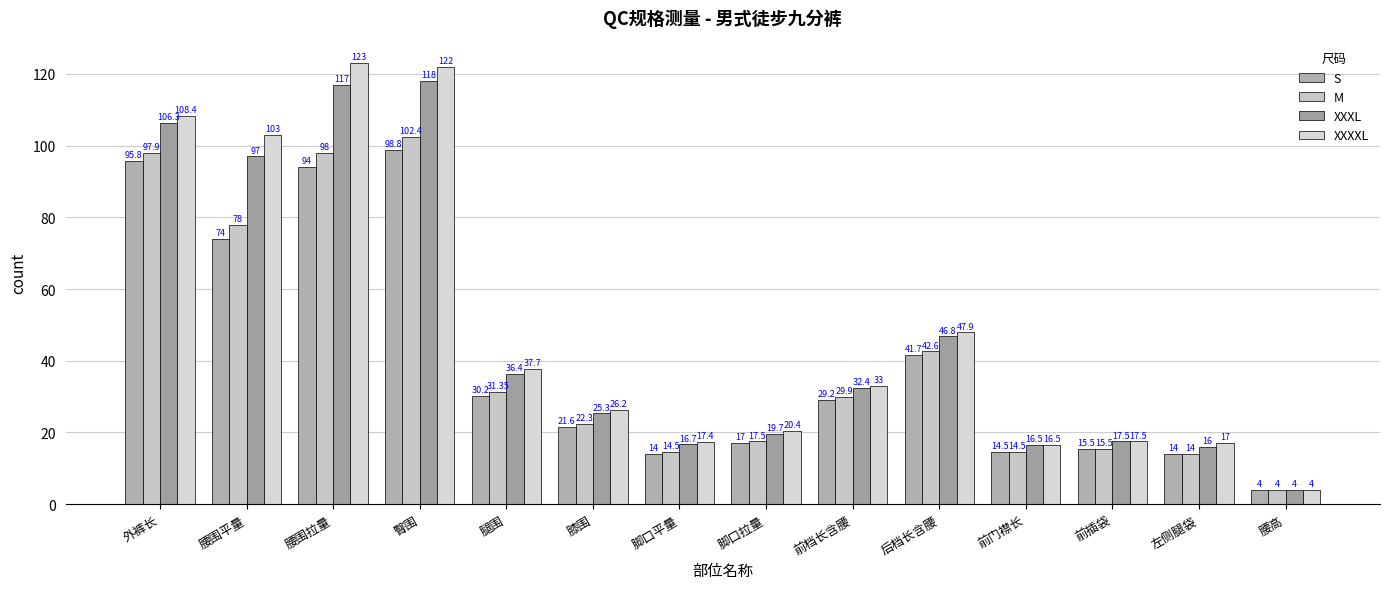

What is the total value across all series at 后档长含腰?

179.0